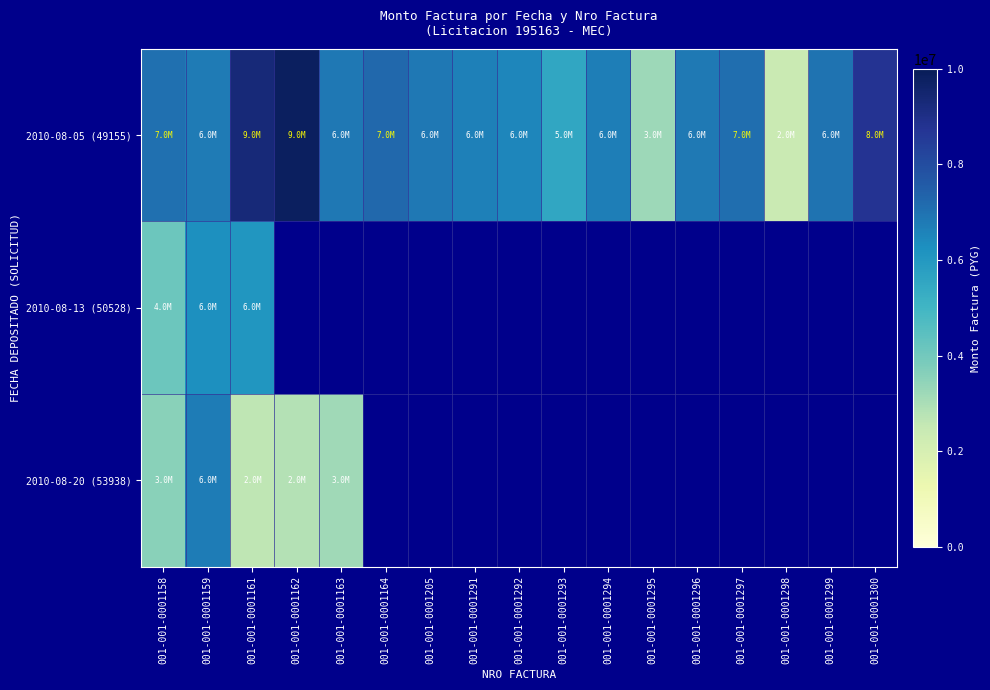

What is the smallest value displayed?

2401000.0